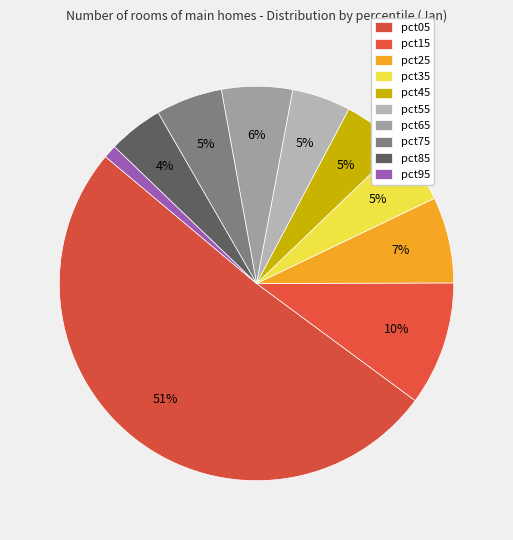

To the nearest percent, what is the difference between the largest and smallest slice percentages?

50%